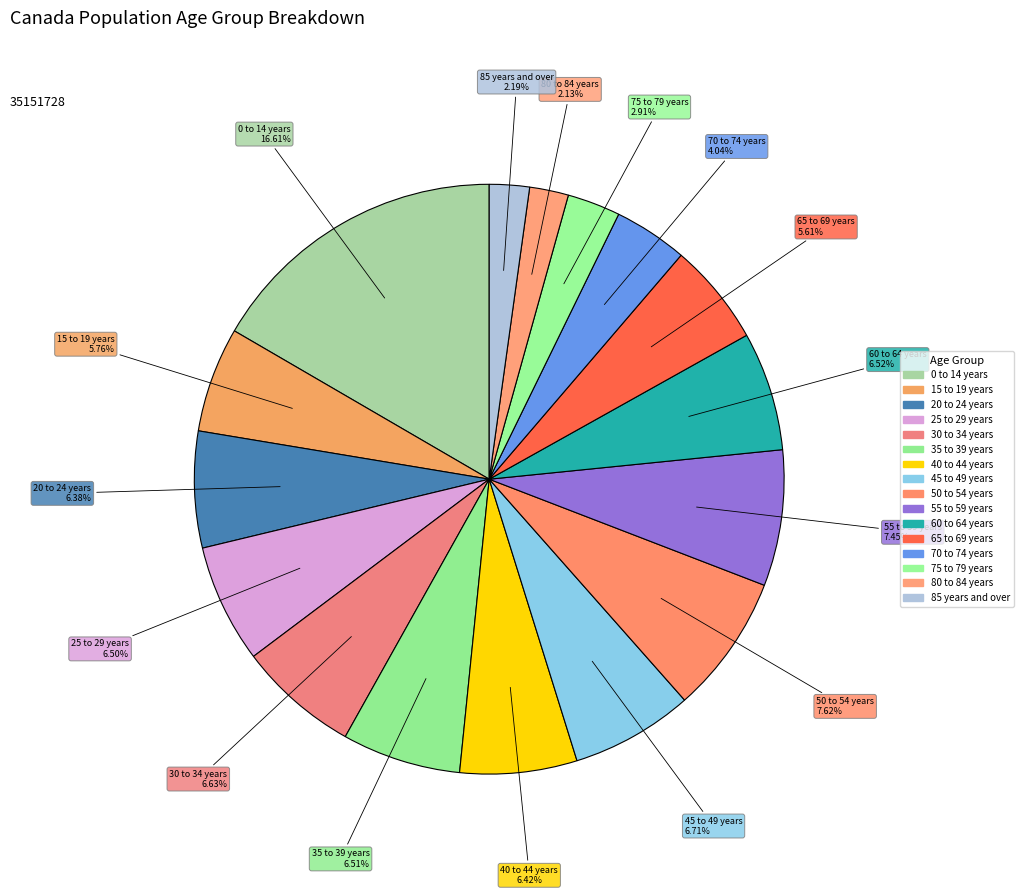

Which has a higher value, 25 to 29 years or 65 to 69 years?

25 to 29 years